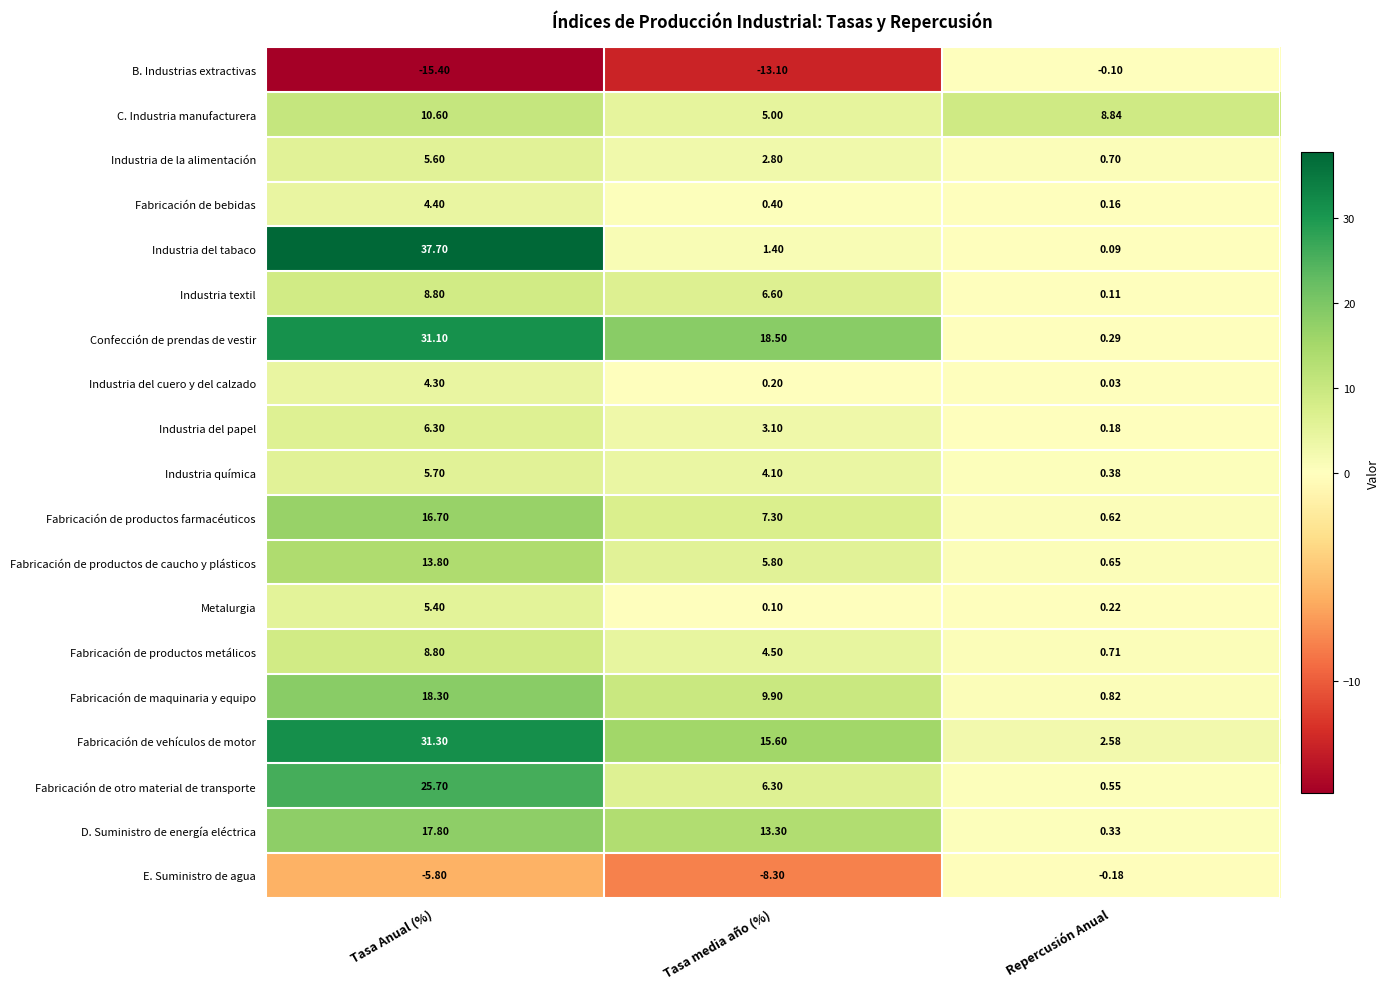

What is the maximum value shown in the chart?

37.7